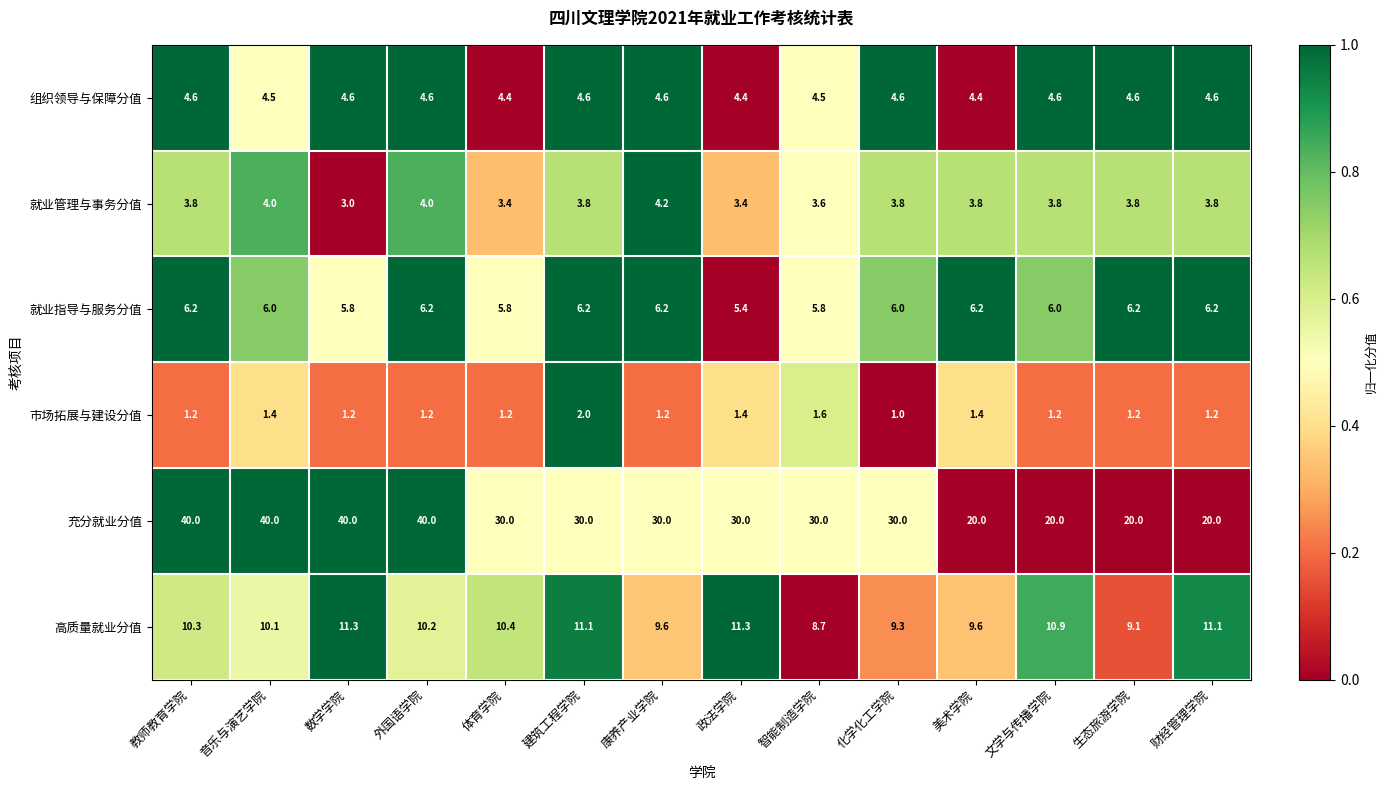

The value of 高质量就业分值 at 化学化工学院 is 9.3. True or false?

True